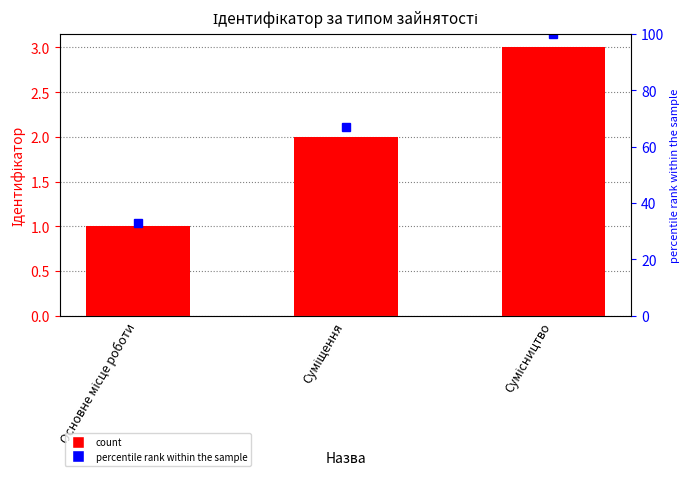

What is the sum of all values?

6